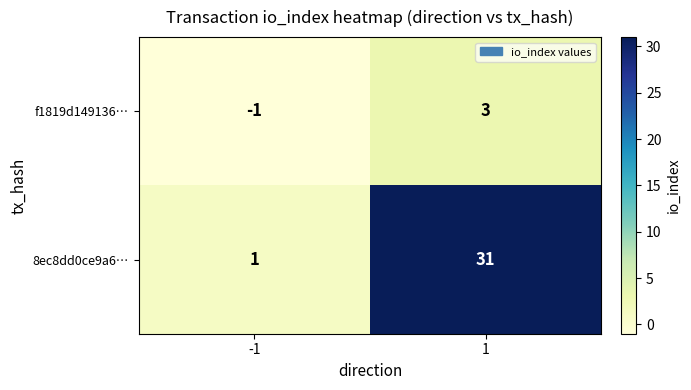

True or false: f1819d149136… has a value of -1 at -1.

True